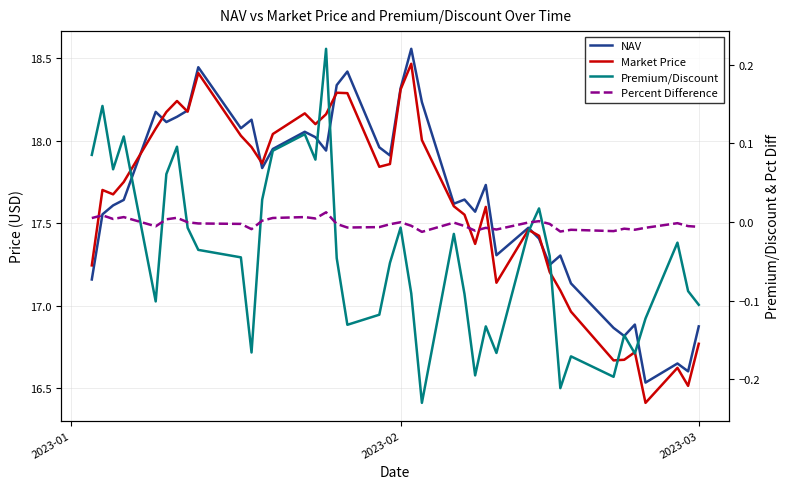

How many lines are shown in the chart?

4